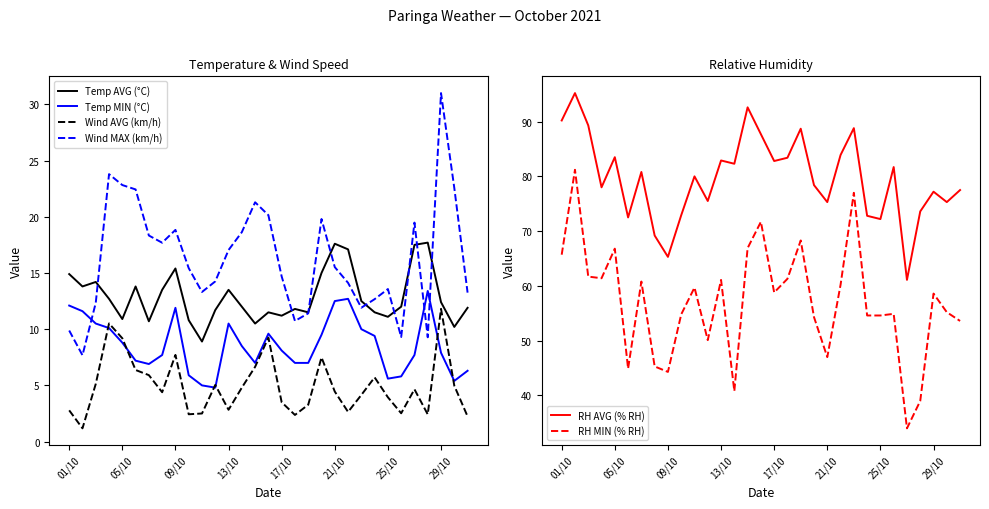

List the series in order of their peak value, lowest first.

Wind AVG (km/h), Temp MIN (°C), Temp AVG (°C), Wind MAX (km/h), RH MIN (% RH), RH AVG (% RH)